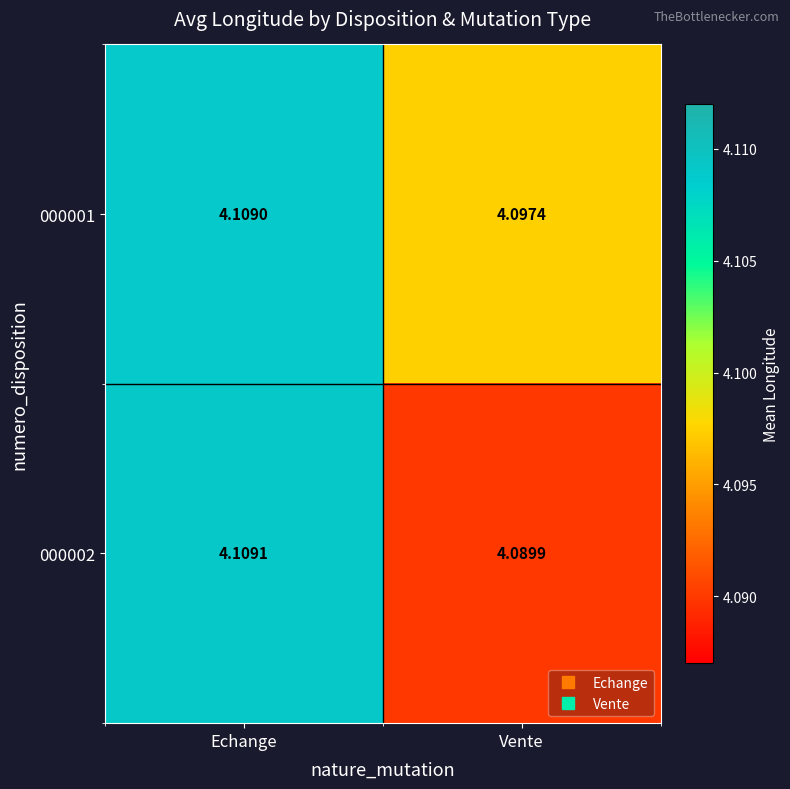

What is the minimum value shown in the chart?

4.1